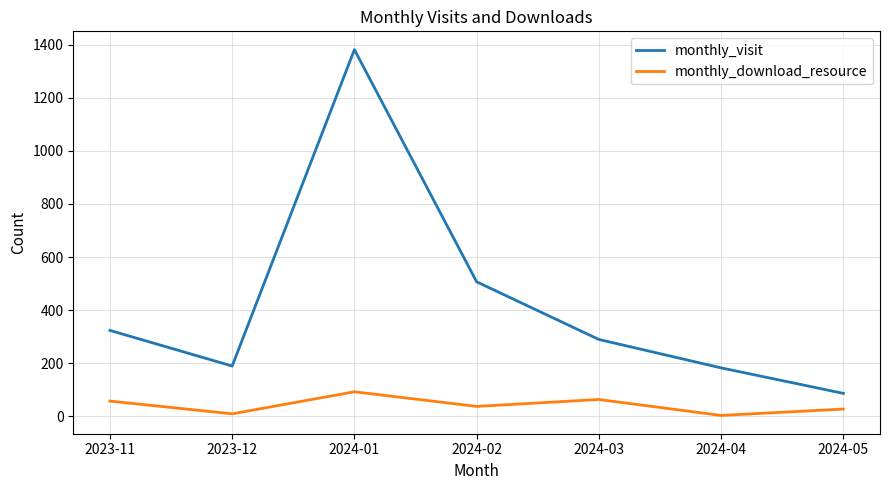

At which category is the sum across all series the highest?

2024-01